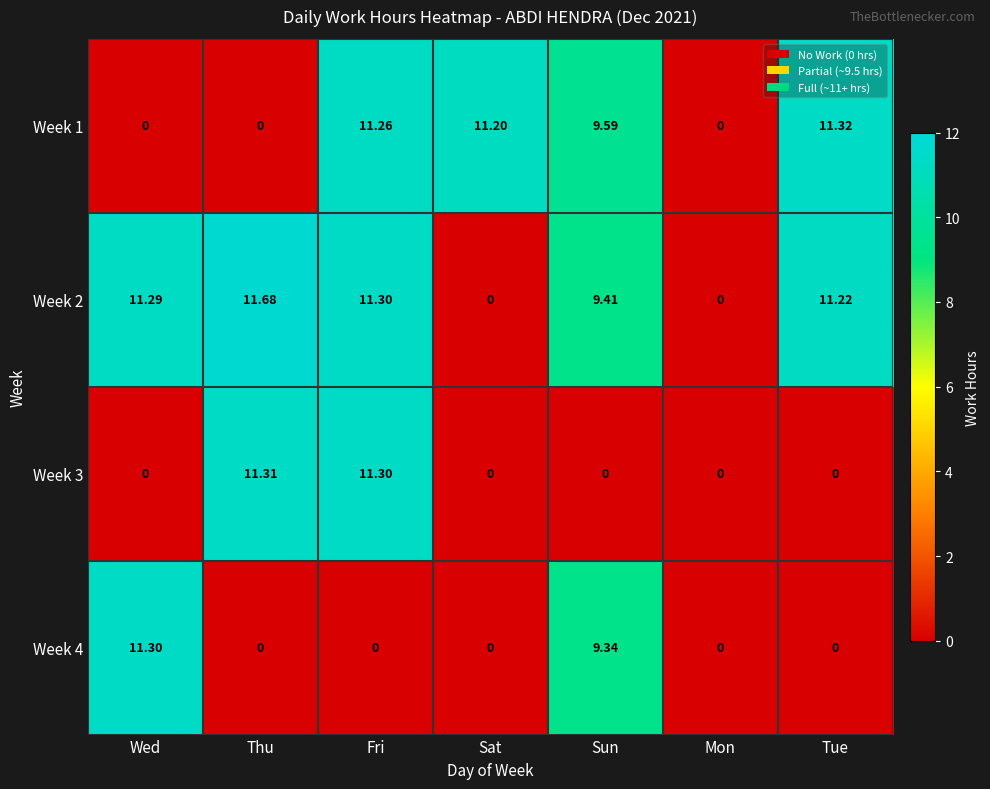

Where is Week 1 nearest to the value 5?

Sun